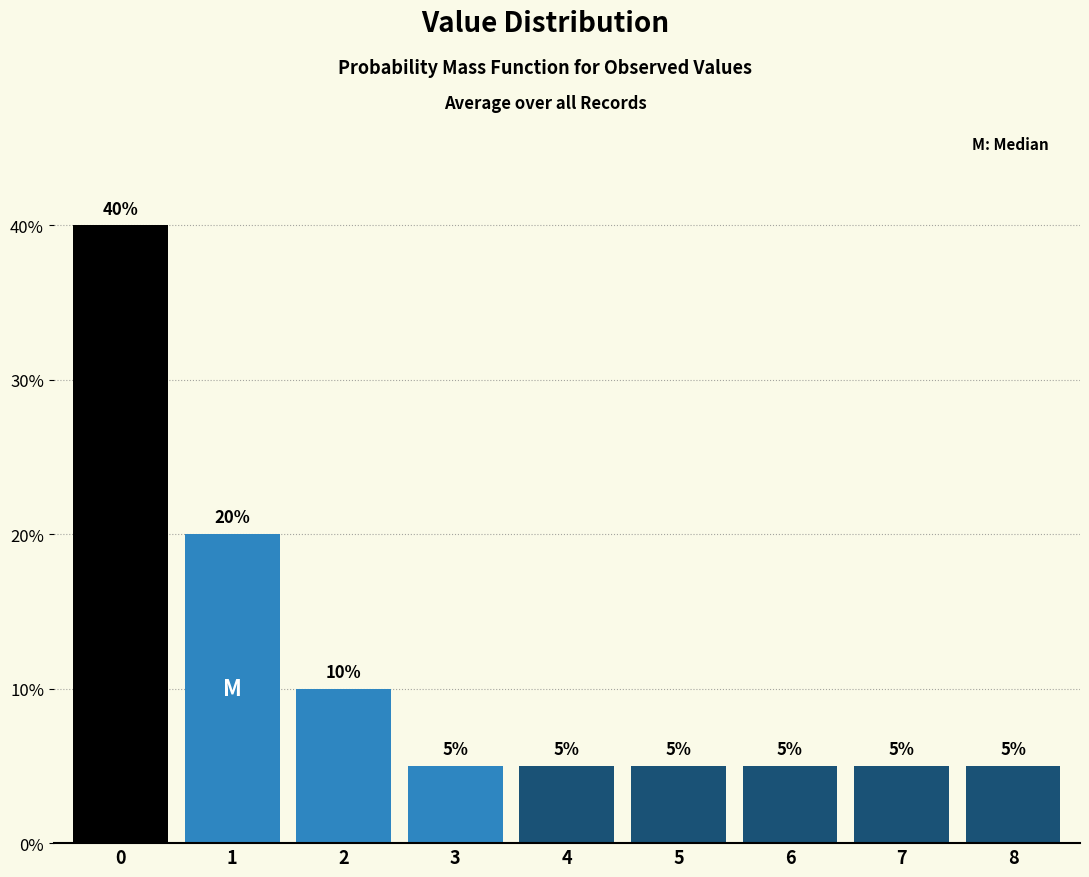

Reading left to right, what are all the values shown in this chart?

0=40	1=20	2=10	3=5	4=5	5=5	6=5	7=5	8=5